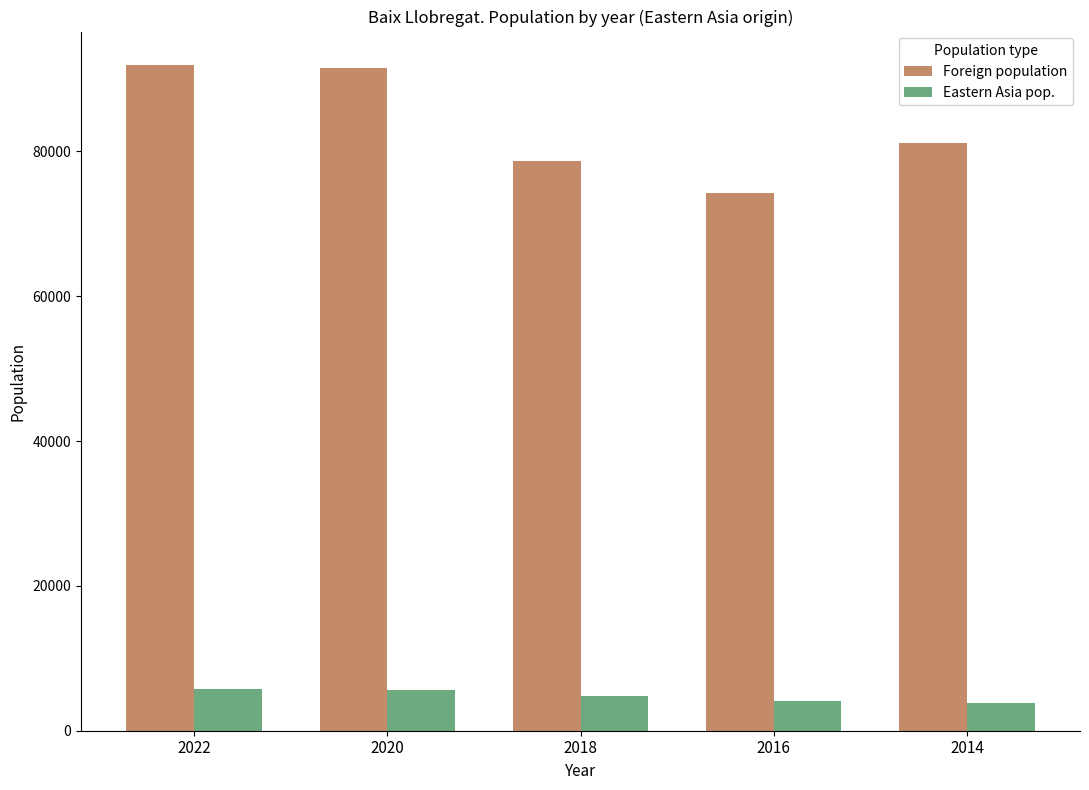

How many distinct data groups are displayed?

2